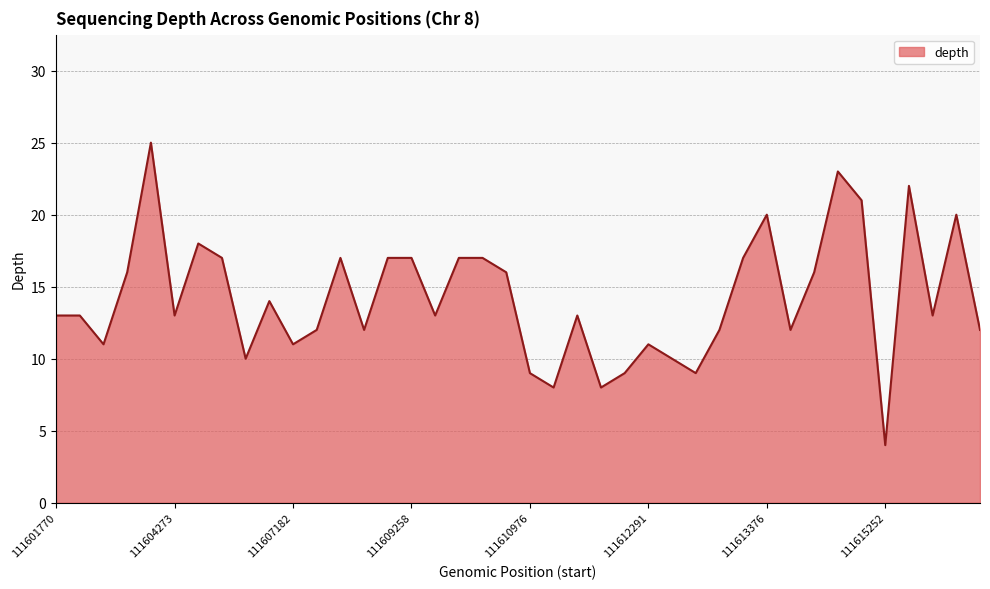

What is the average value?

14